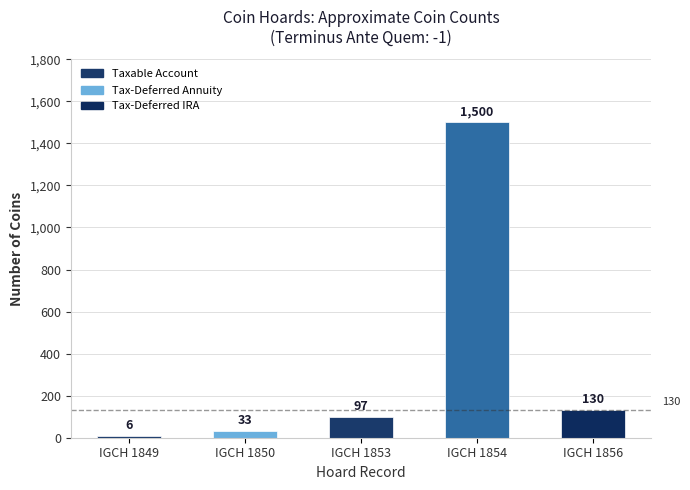

Which label corresponds to the largest value in the chart?

IGCH 1854